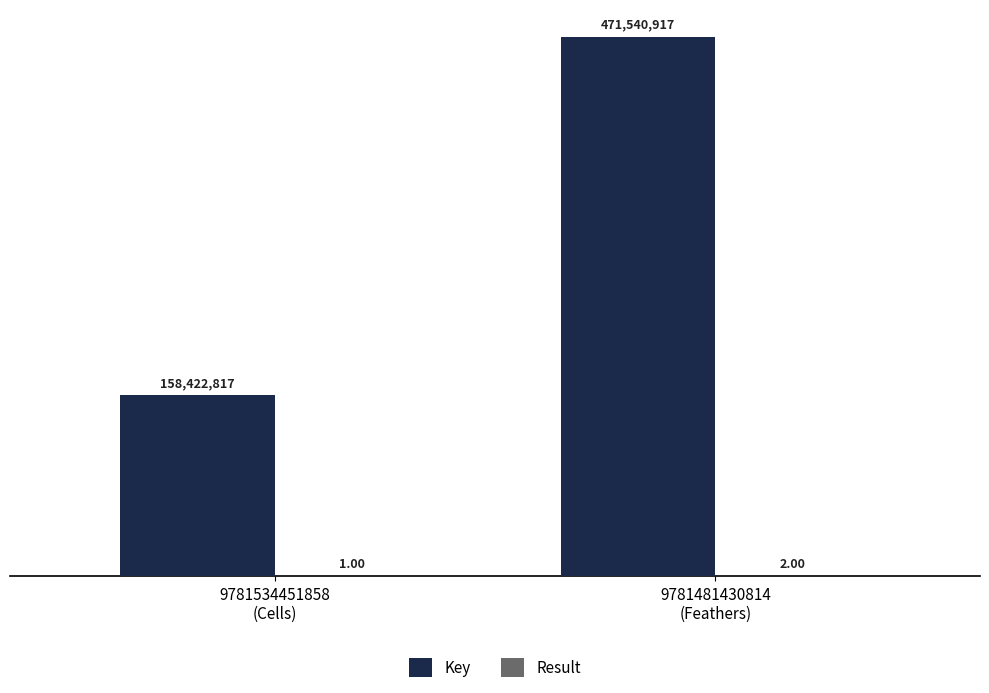

True or false: Key has a value of 158422817 at 9781534451858
(Cells).

True